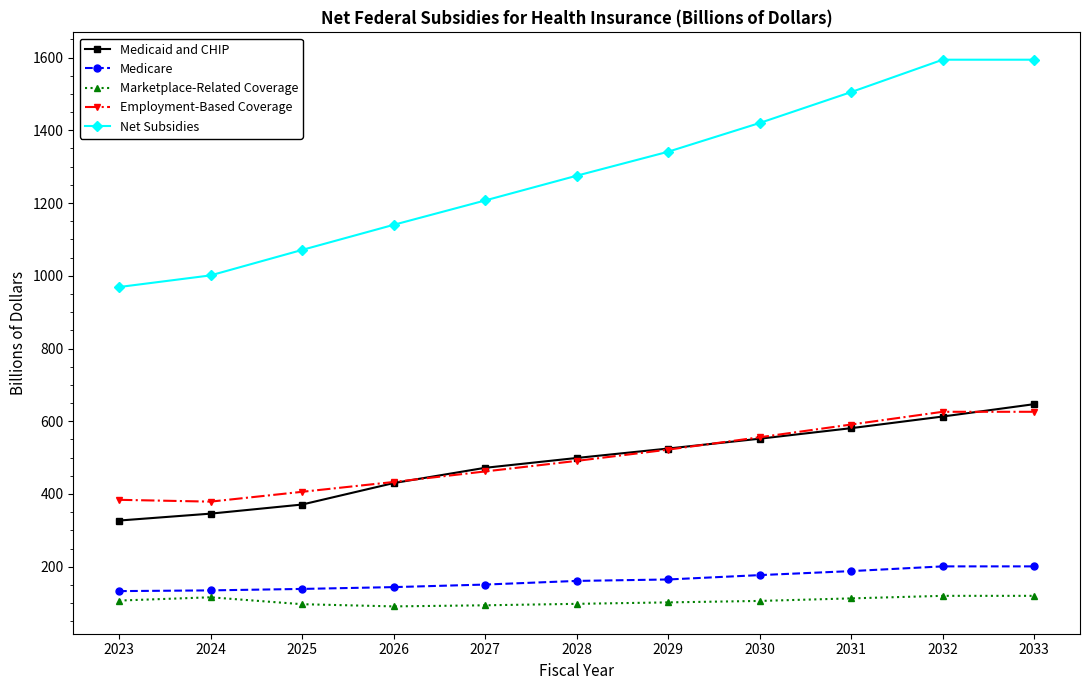

What is the sum of all Employment-Based Coverage values?

5476